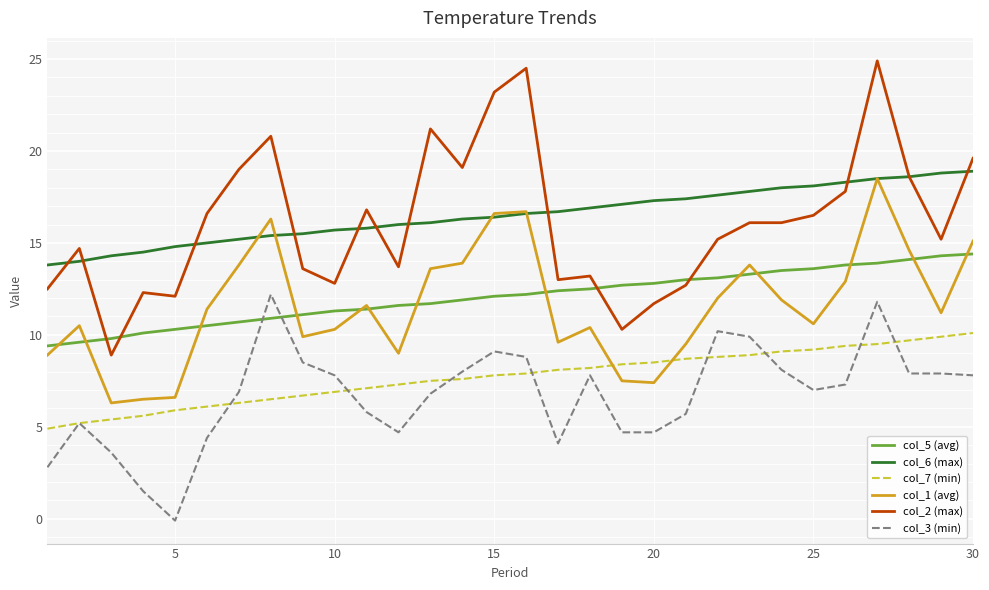

True or false: col_6 (max) and col_7 (min) intersect in this chart.

False